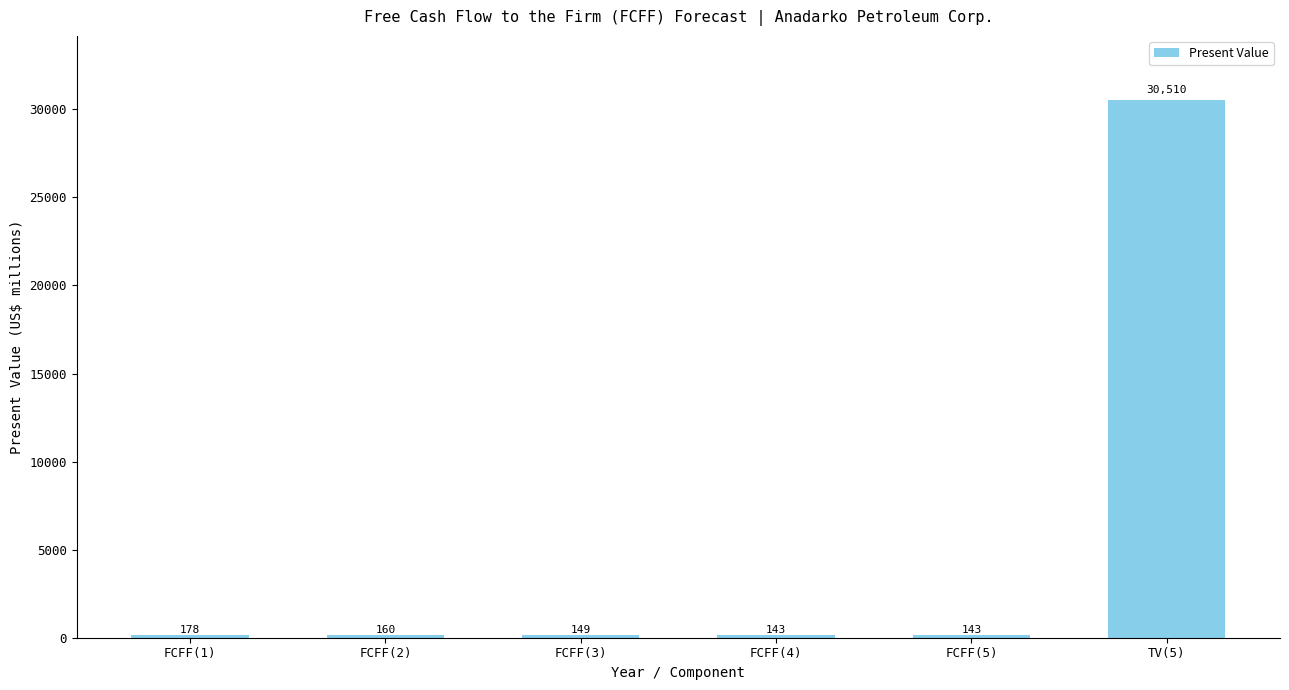

What position from the left is FCFF(1)?

1